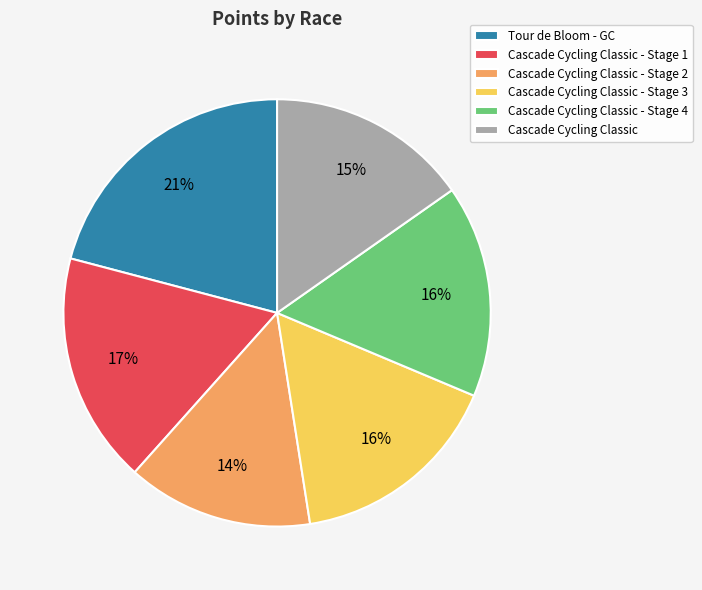

To the nearest percent, what percentage of the pie is Cascade Cycling Classic - Stage 4?

16%